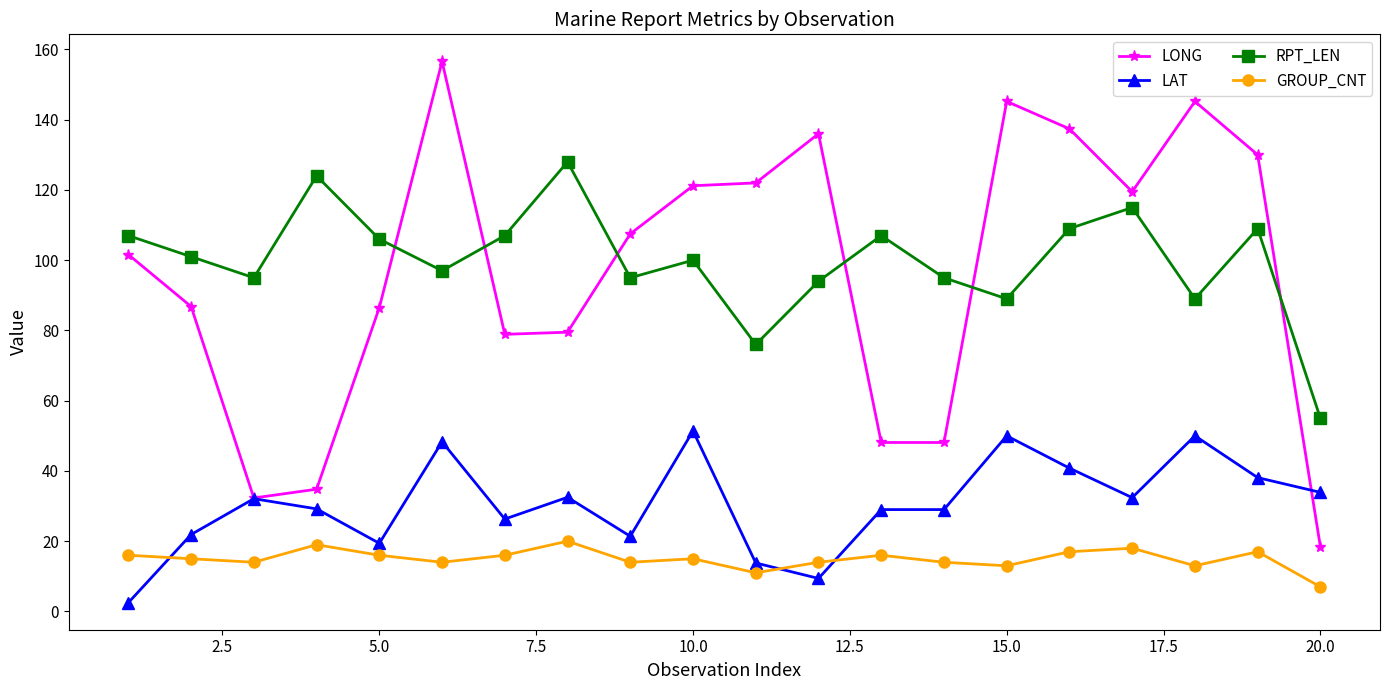

What is the difference between the maximum and minimum values in the LONG series?

138.2